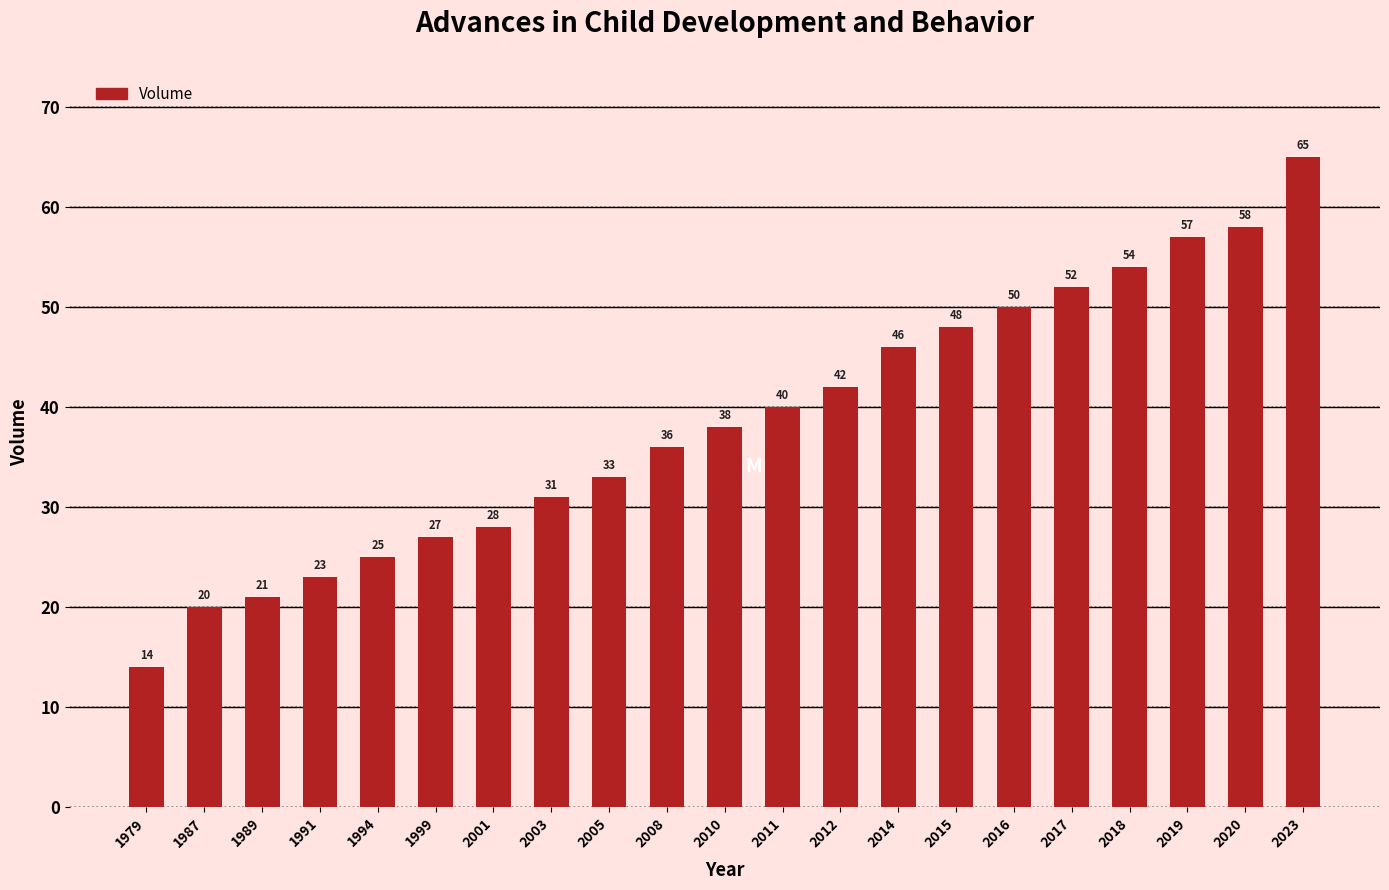

Reading left to right, extract all data points from this chart.

1979=14	1987=20	1989=21	1991=23	1994=25	1999=27	2001=28	2003=31	2005=33	2008=36	2010=38	2011=40	2012=42	2014=46	2015=48	2016=50	2017=52	2018=54	2019=57	2020=58	2023=65